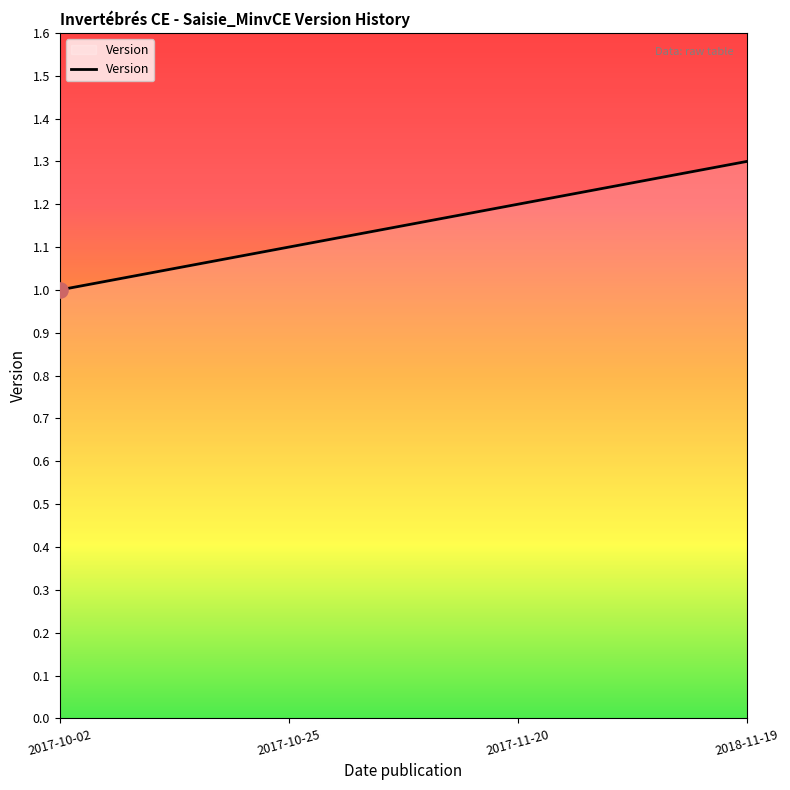

What is the ratio of the value at 2017-10-25 to the value at 2018-11-19?

0.8